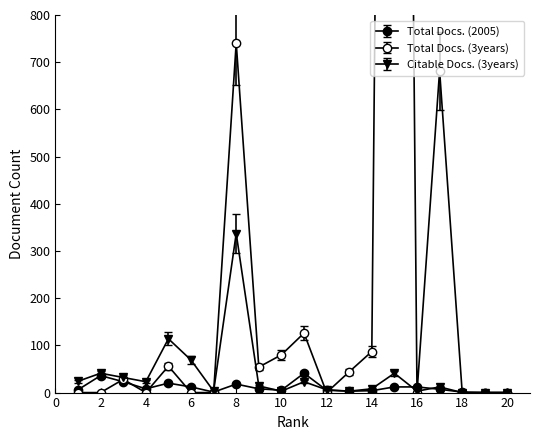

What is the difference between the highest and lowest values at 6?

69